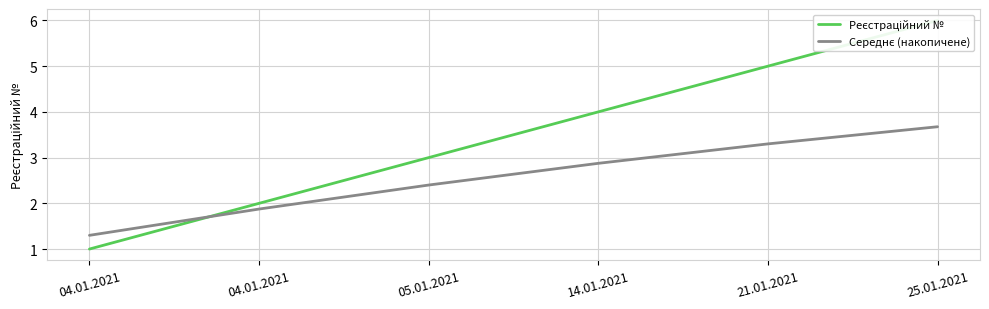

Which series has the widest spread of values?

Реєстраційний №